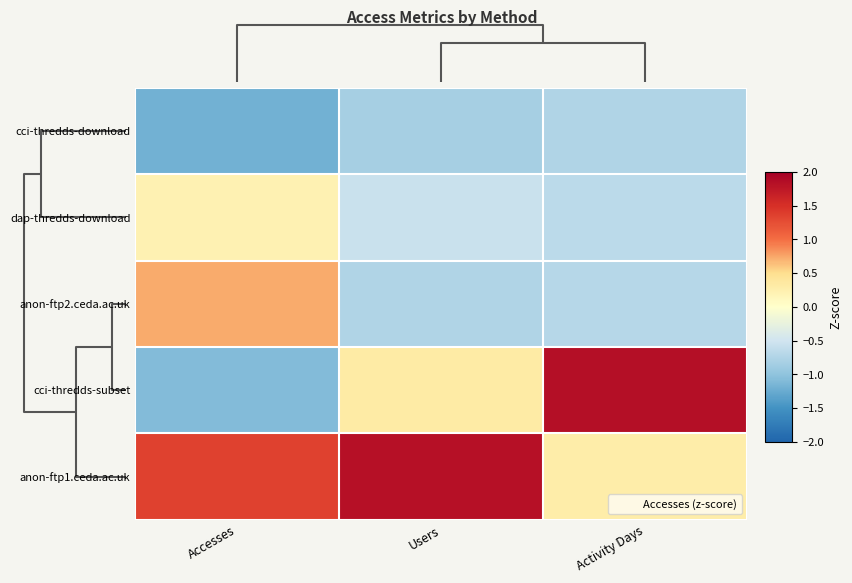

Which series has the largest range (max minus min)?

cci-thredds-subset